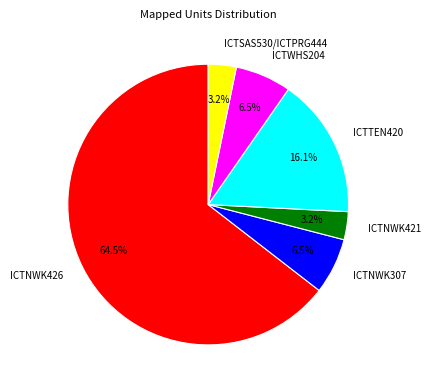

What is the largest slice in the pie chart?

ICTNWK426